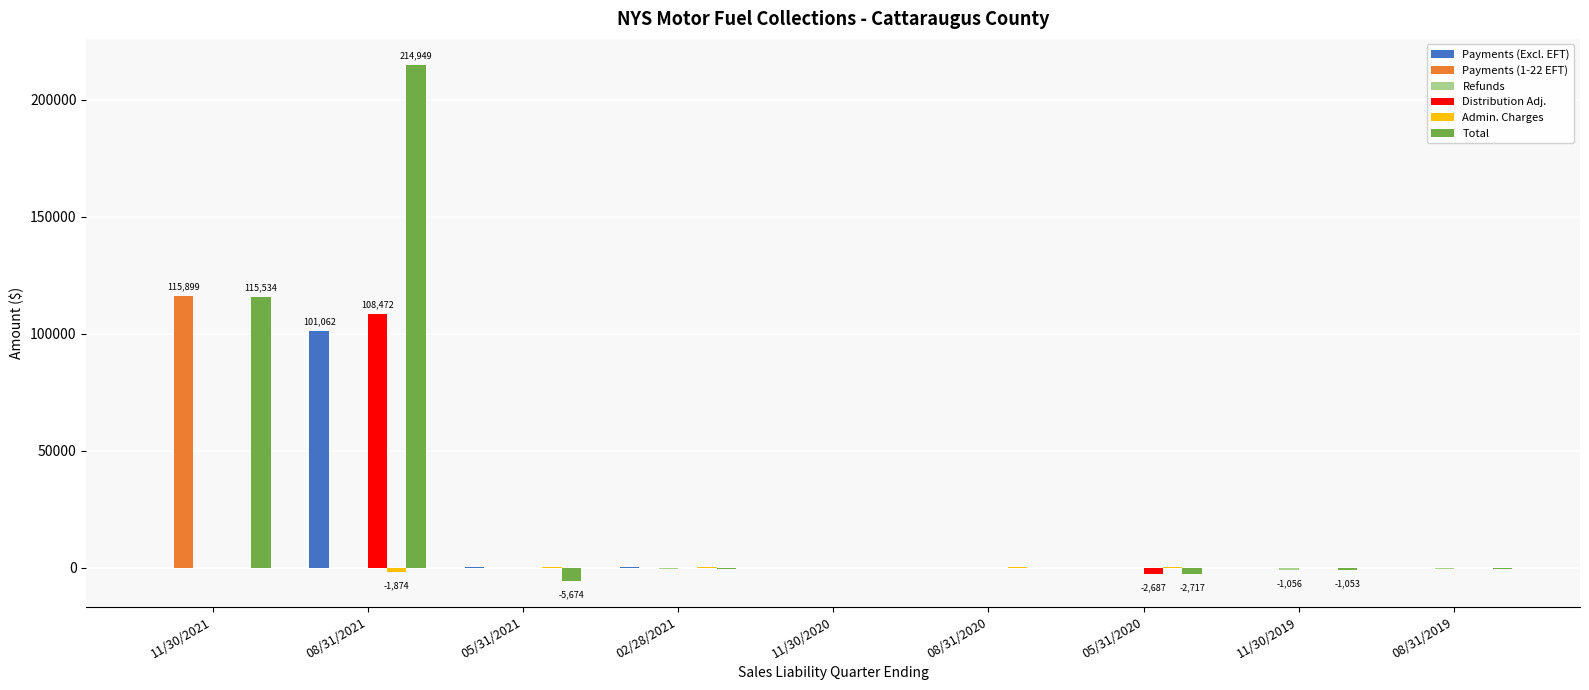

What is the sum of all Payments (Excl. EFT) values?

101318.6